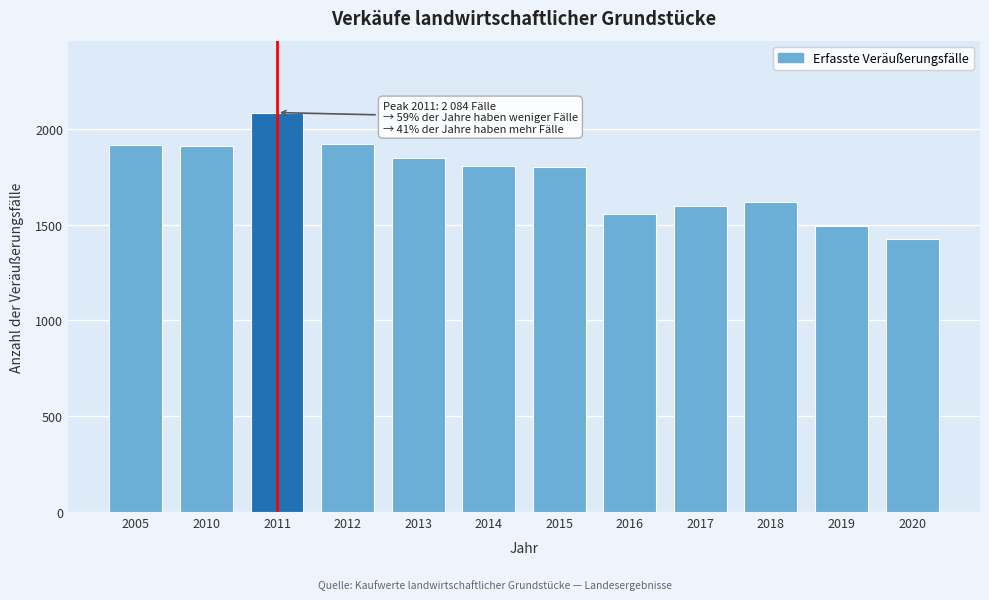

What is the value of the 2nd bar from the left?

1909